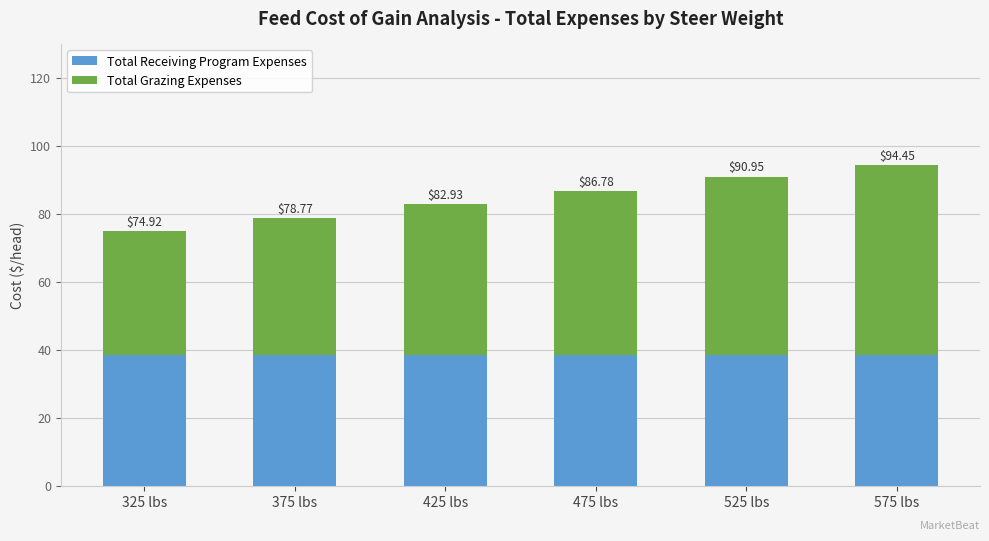

What is the label of the 3rd bar from the left?

425 lbs